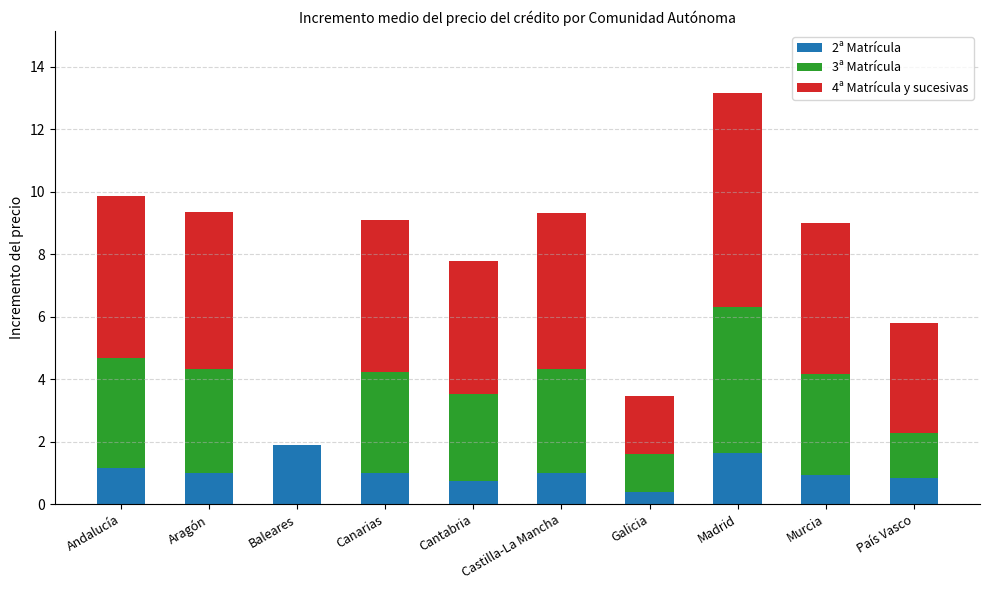

How many data points does each series have?

10